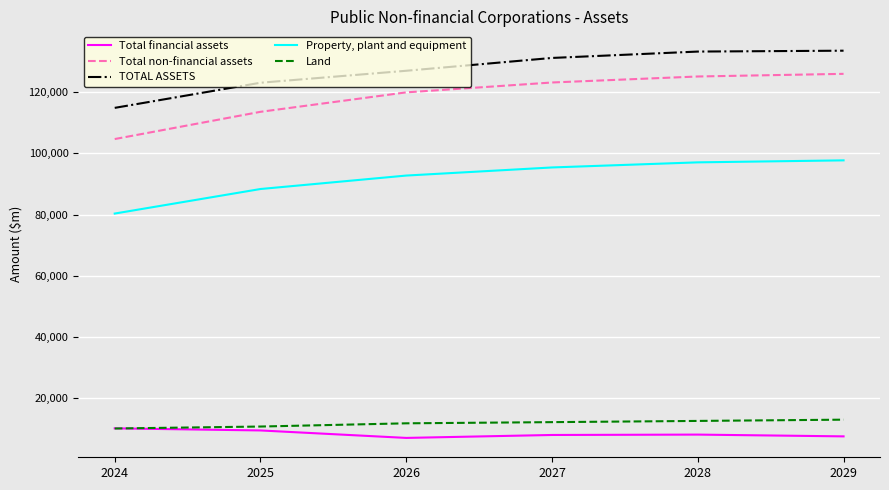

Between 2026 and 2027, which series saw the biggest shift?

TOTAL ASSETS